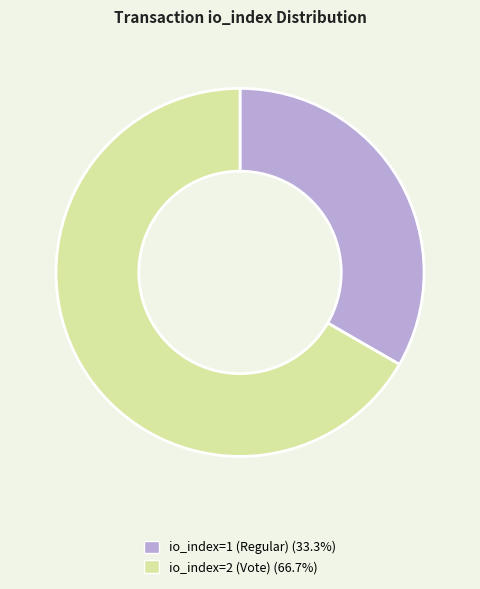

What is the largest slice in the pie chart?

io_index=2 (Vote)